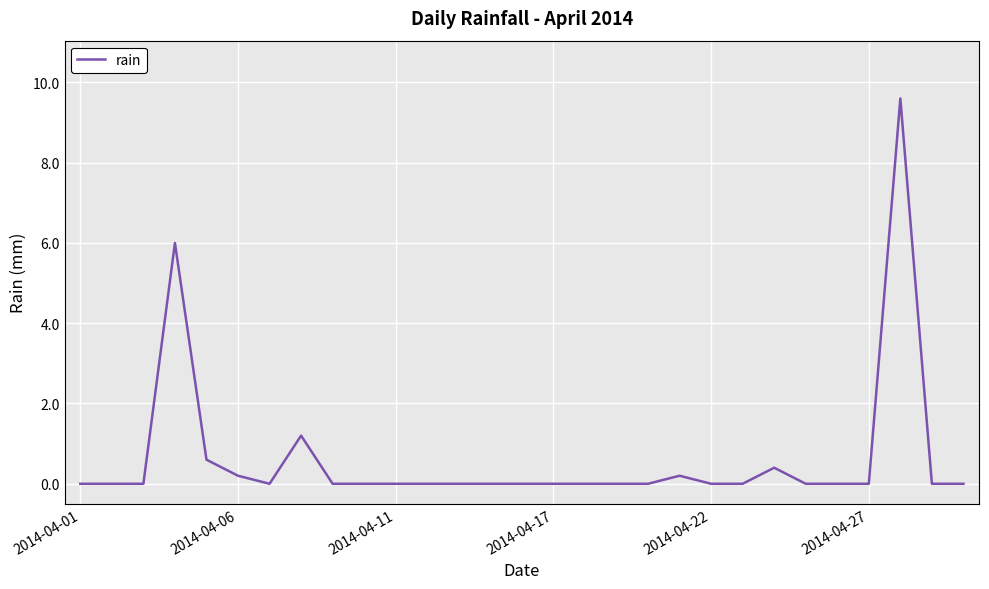

What is the maximum value shown in the chart?

9.6